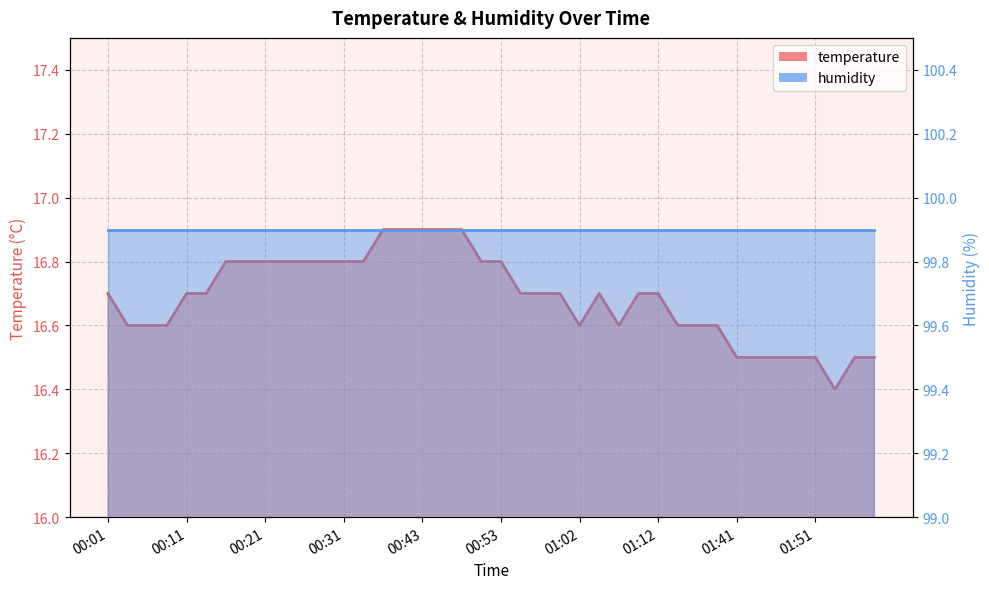

Is the value of temperature line at 23 greater than the value of humidity line at 38?

No